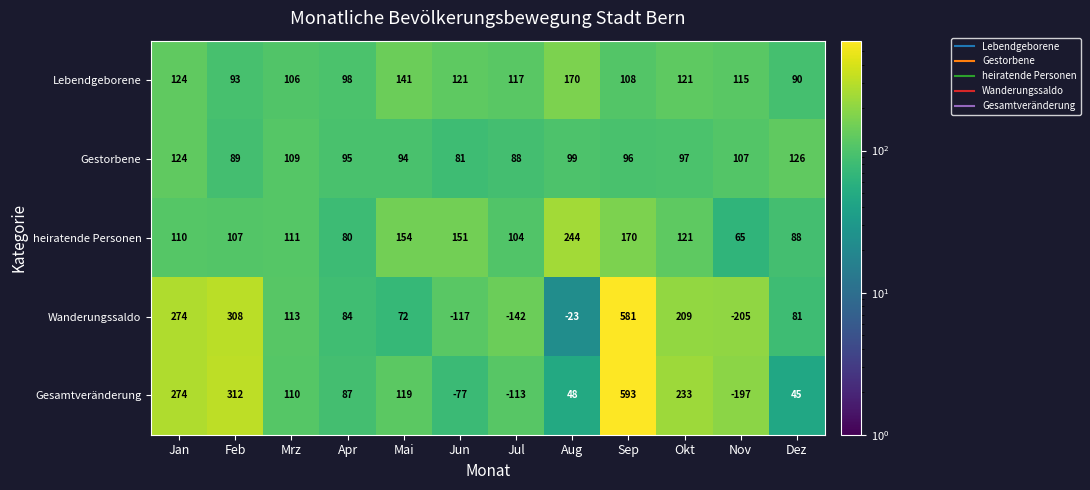

At which label is Lebendgeborene closest to 130?

Jan